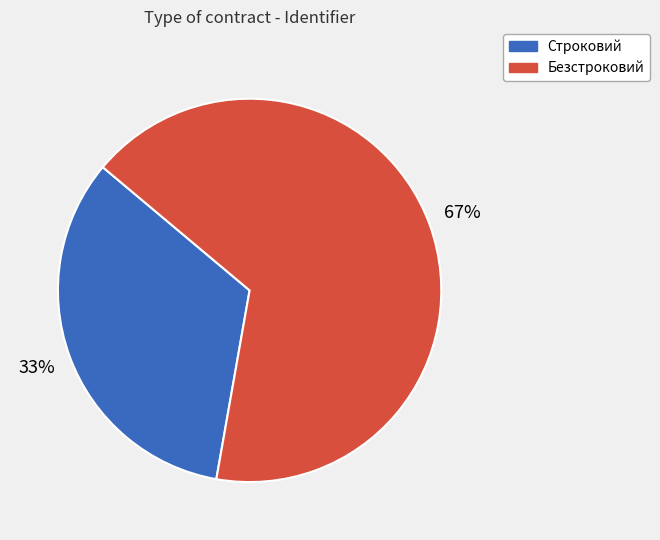

How many slices are in this pie chart?

2